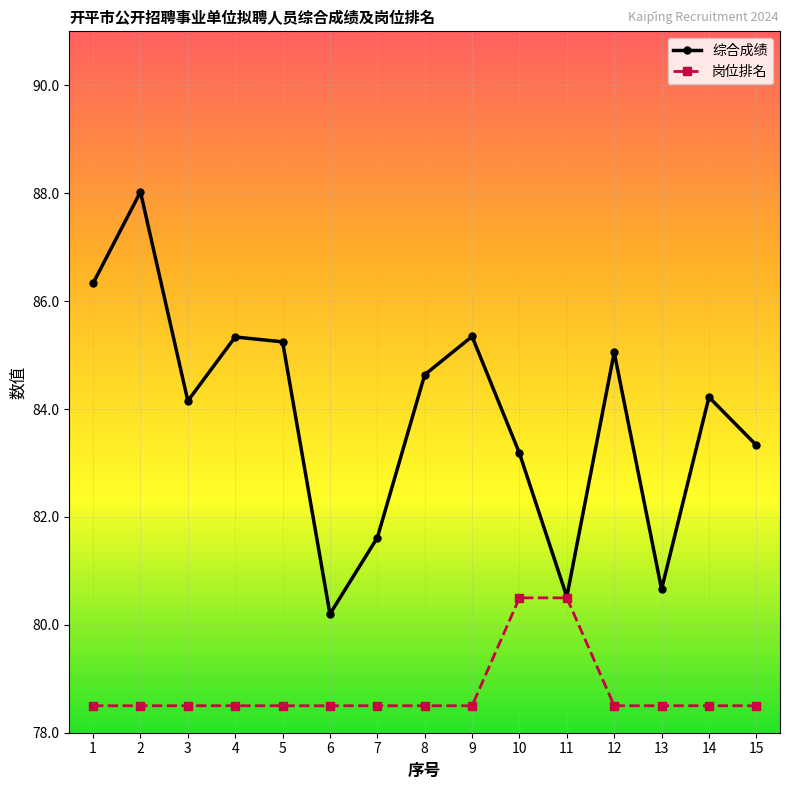

How many interior local peaks does the 综合成绩 series have?

5